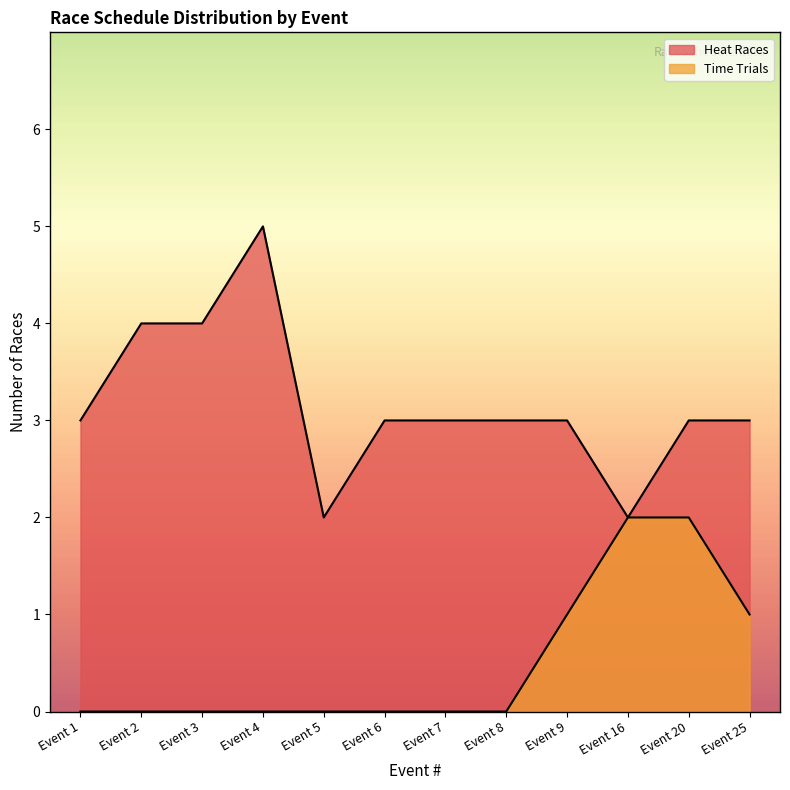

Reading right to left, what are all the values shown in this chart?

Heat Races: Event 25=3	Event 20=3	Event 16=2	Event 9=3	Event 8=3	Event 7=3	Event 6=3	Event 5=2	Event 4=5	Event 3=4	Event 2=4	Event 1=3
Time Trials: Event 25=1	Event 20=2	Event 16=2	Event 9=1	Event 8=0	Event 7=0	Event 6=0	Event 5=0	Event 4=0	Event 3=0	Event 2=0	Event 1=0